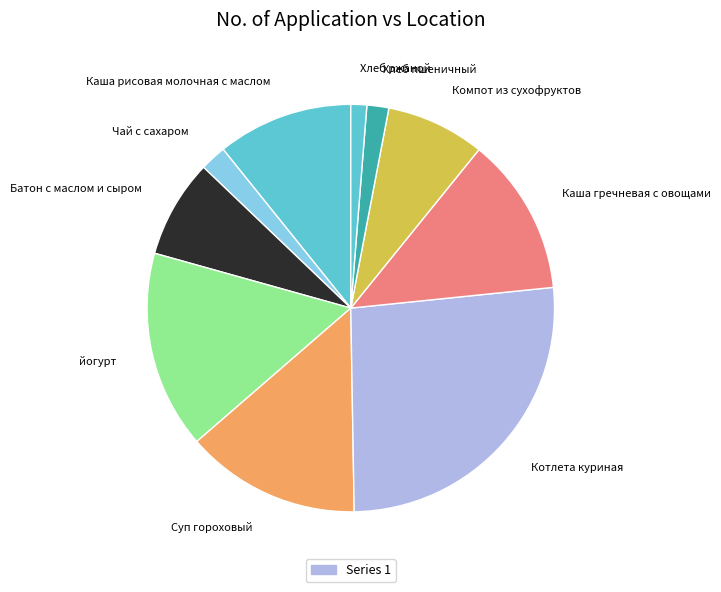

Which has a higher value, Хлеб ржаной or Котлета куриная?

Котлета куриная